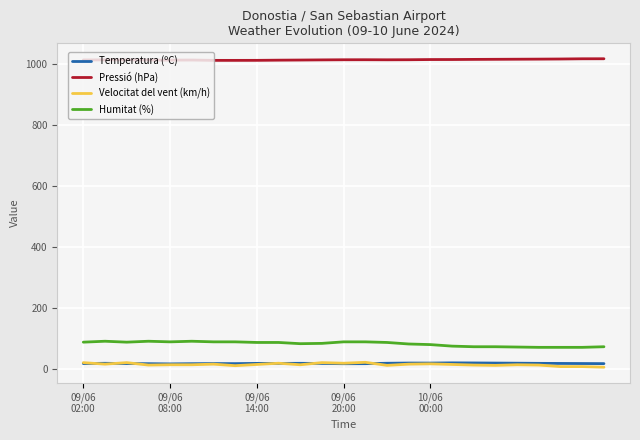

What is the lowest value of the Humitat (%) series?

71.0